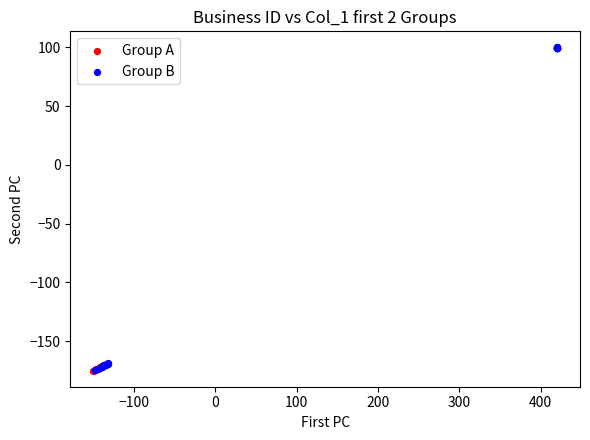

Which series has the largest Y range (max minus min)?

Group B